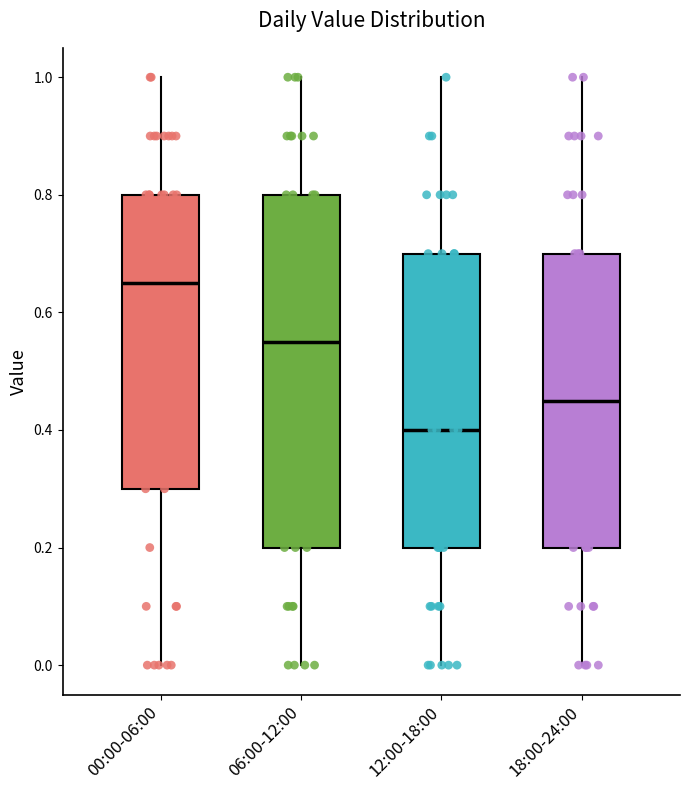

Where does the upper whisker of the box for 06:00-12:00 end on the y-axis? The values are not printed on the chart, so give them approximately, as read against the axis.

1.00